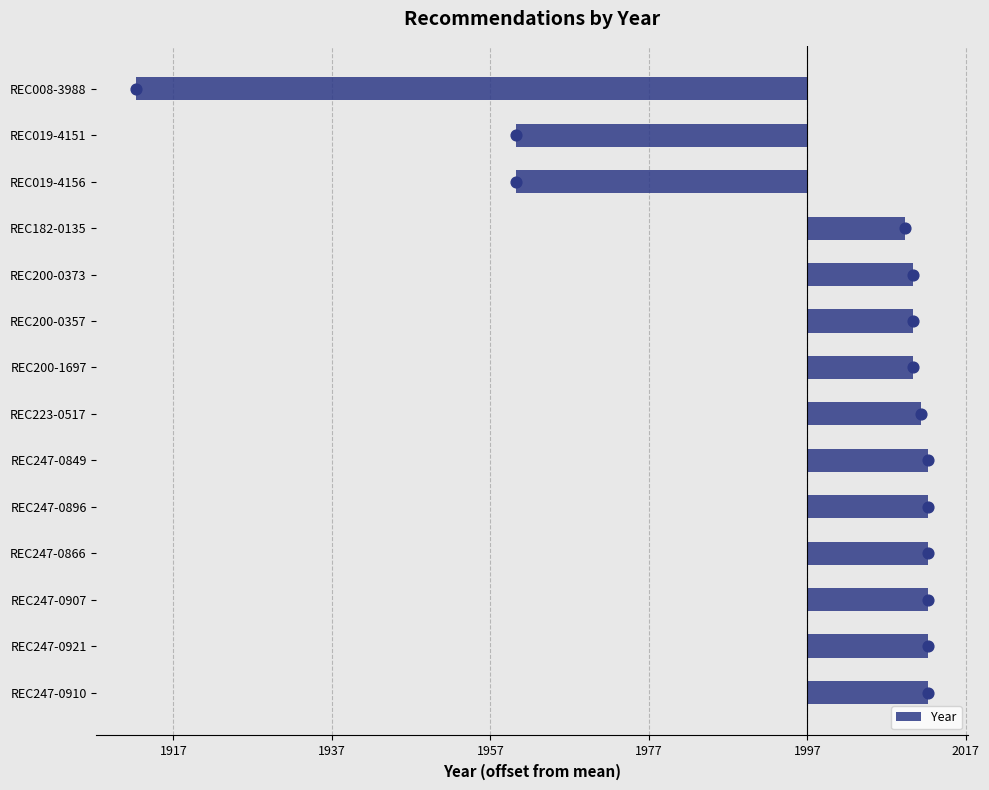

Between REC008-3988 and REC247-0849, which is larger?

REC247-0849